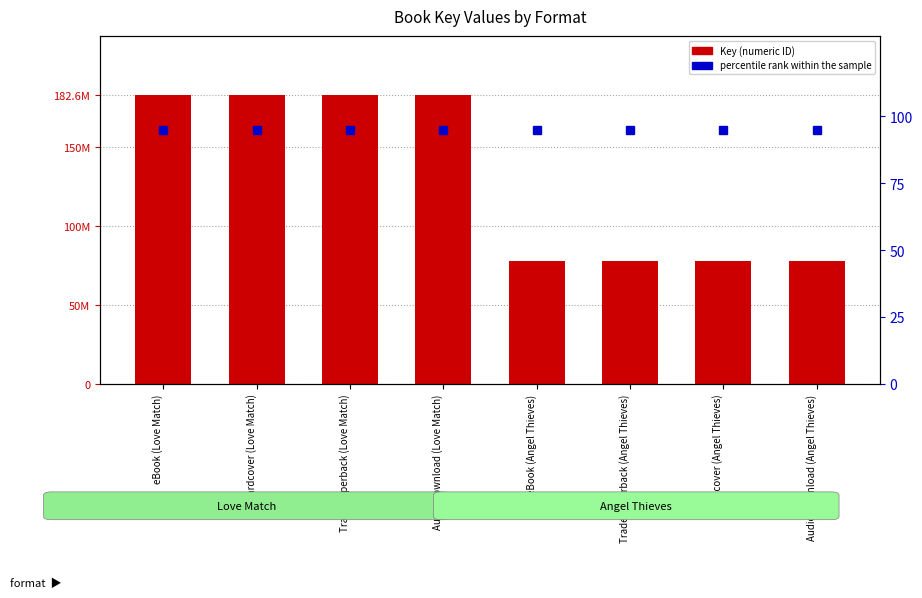

What is the minimum value for Key?

77691886